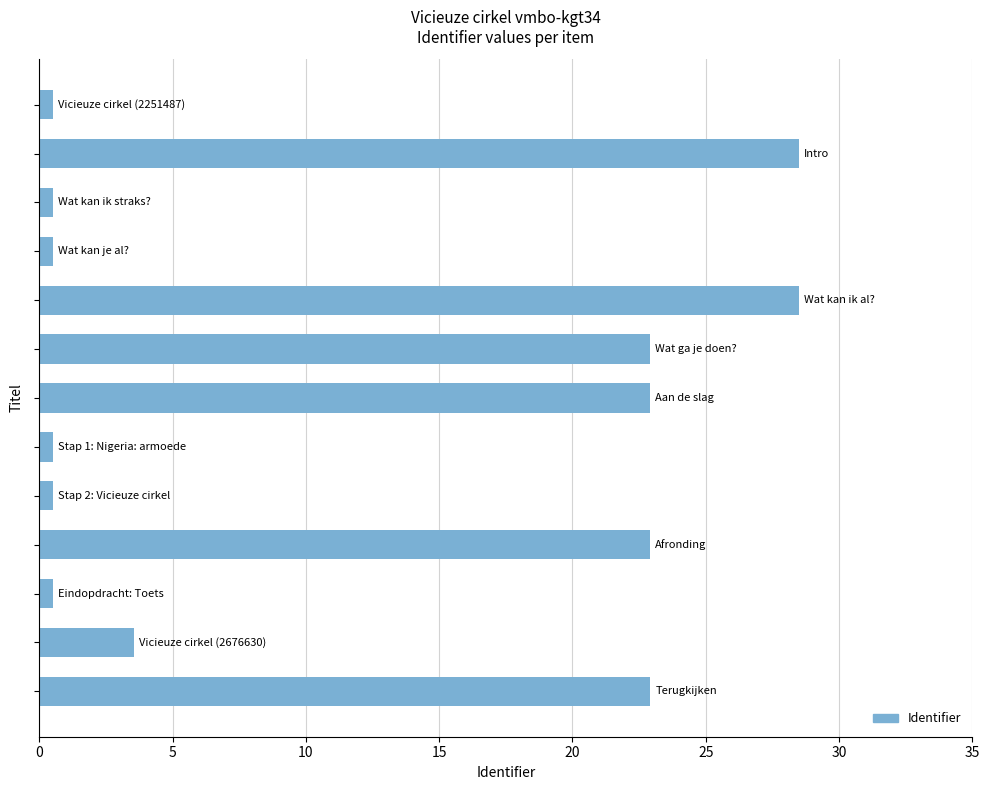

Reading top to bottom, what are all the values shown in this chart?

0.5	28.5	0.5	0.5	28.5	22.9	22.9	0.5	0.5	22.9	0.5	3.6	22.9